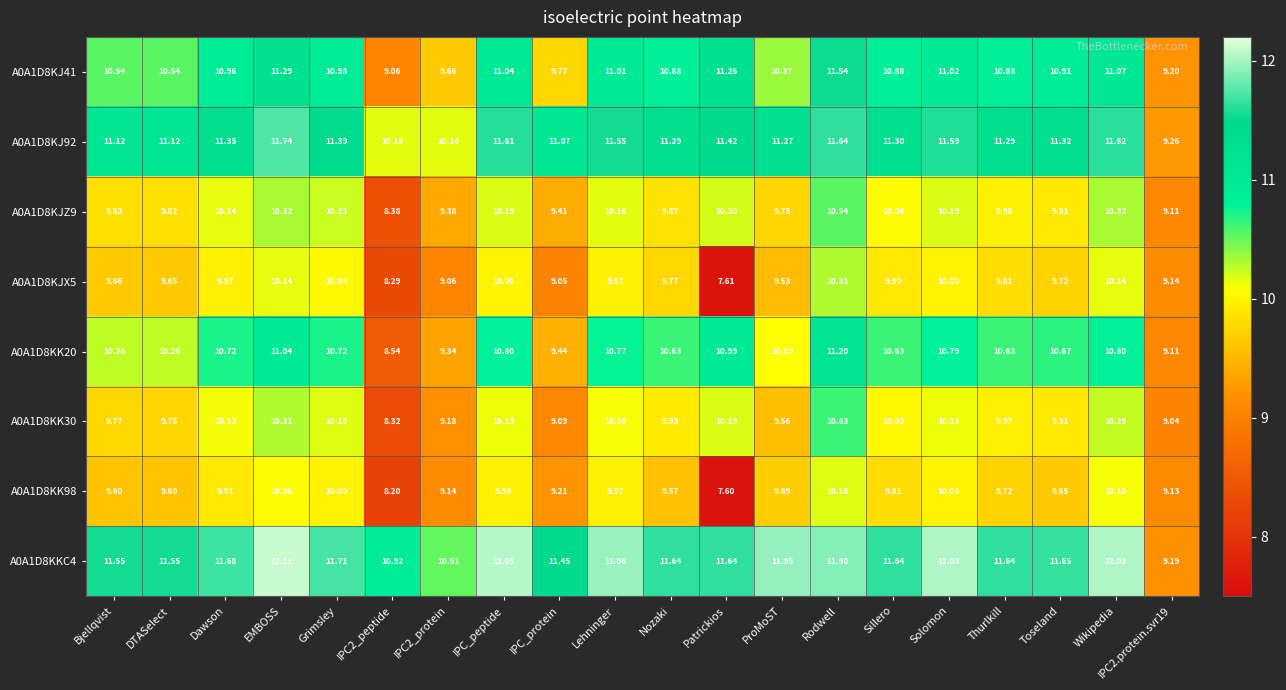

How many values in the A0A1D8KKC4 series are below 11?

3